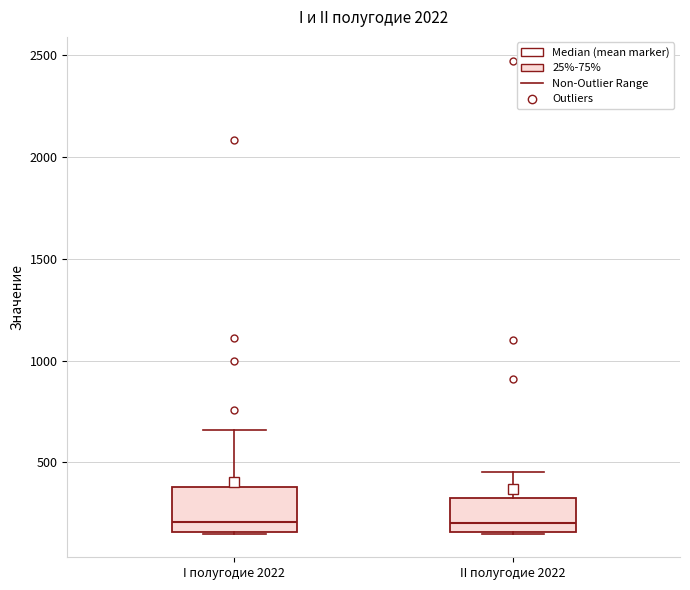

Reading left to right, read every box against the y-axis: the position of its median line, the range the box covers, and the ends of its whiskers. The values are not printed on the chart, so give them approximately, as read against the axis.

I полугодие 2022: median 200, box 150 to 400, whiskers 150 to 650
II полугодие 2022: median 200, box 150 to 350, whiskers 150 to 450